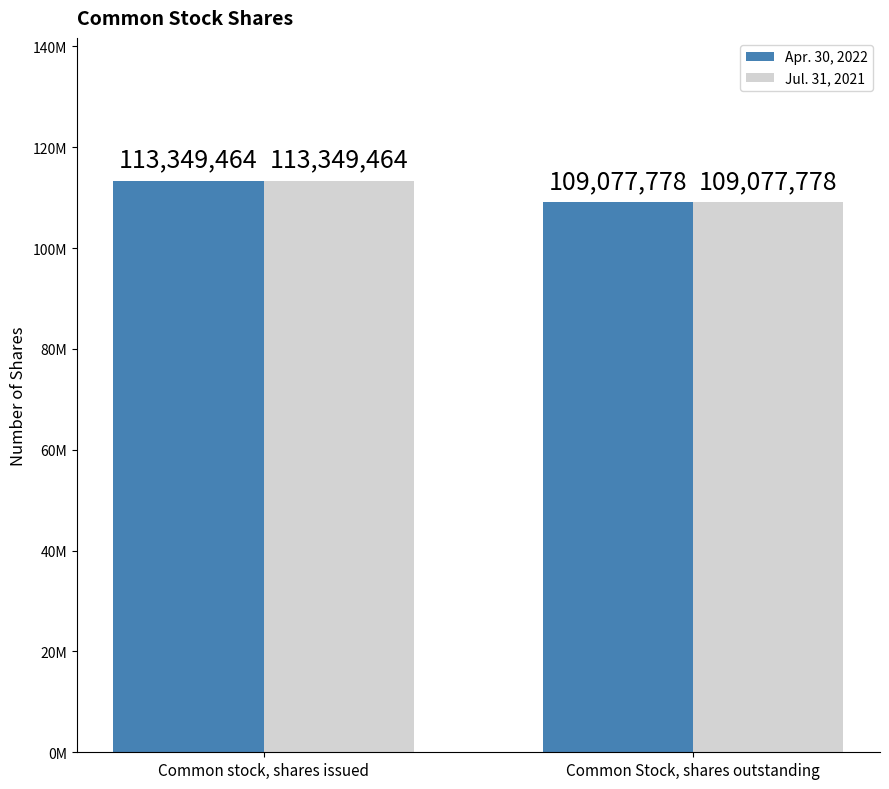

Does the chart contain any negative values?

No